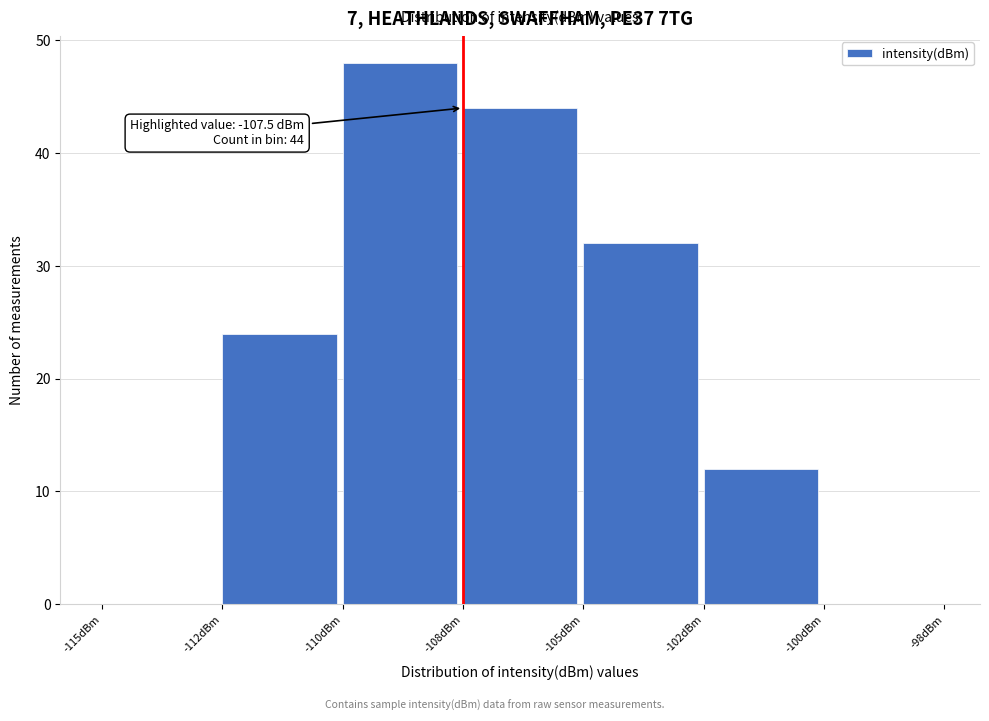

Reading left to right, list all the values displayed in this chart.

-115dBm=0	-112dBm=24	-110dBm=48	-108dBm=44	-105dBm=32	-102dBm=12	-100dBm=0